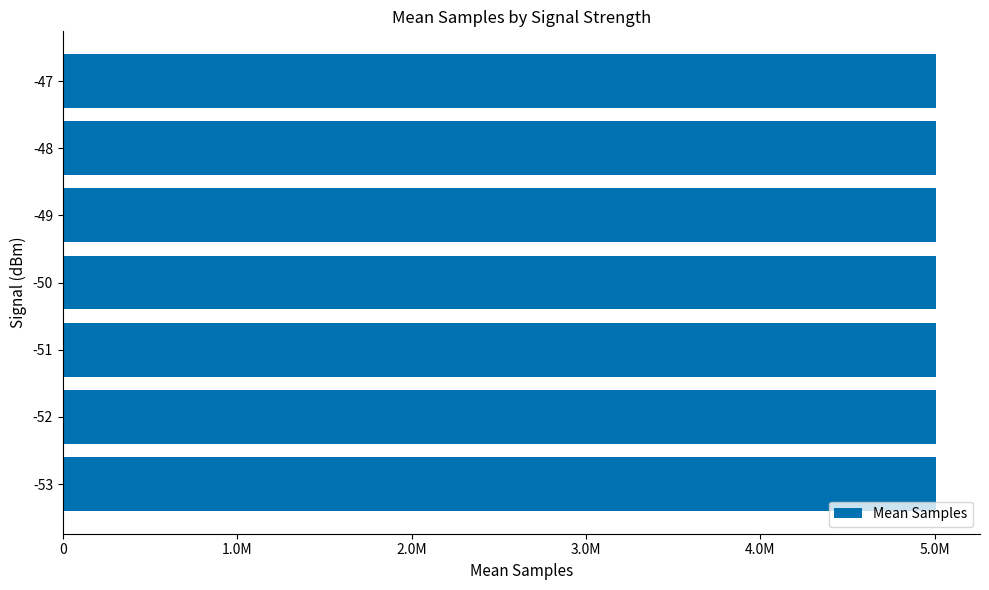

Are the bars horizontal?

Yes